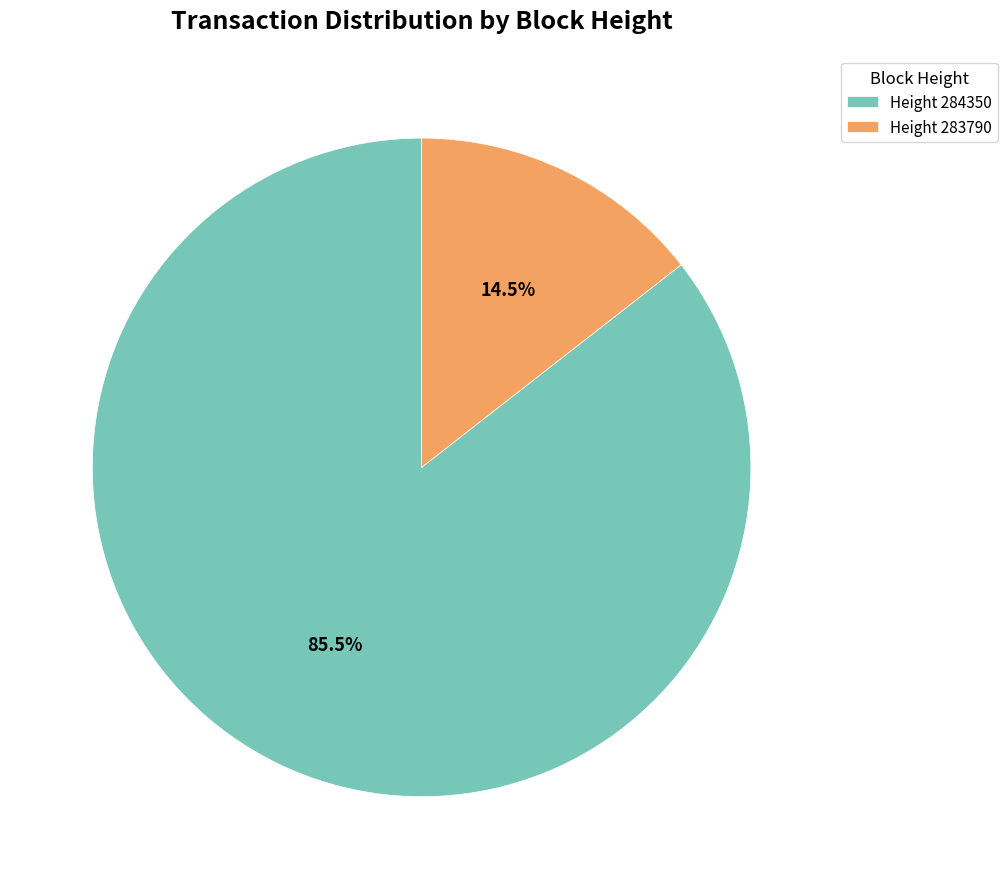

What percentage is NOT represented by Height 283790?

85.5%